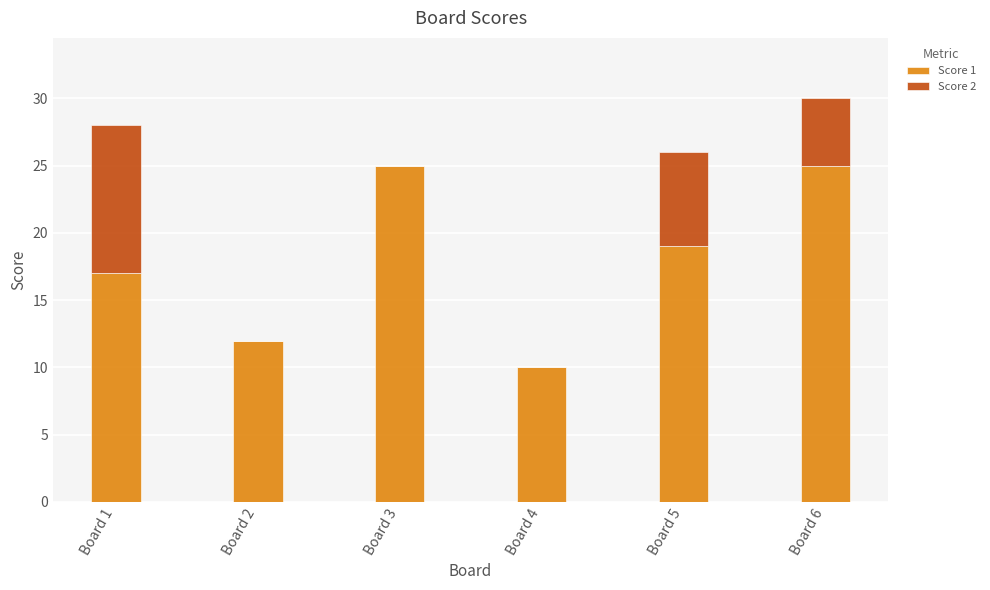

The Score 1 series shows 25 at Board 6. True or false?

True